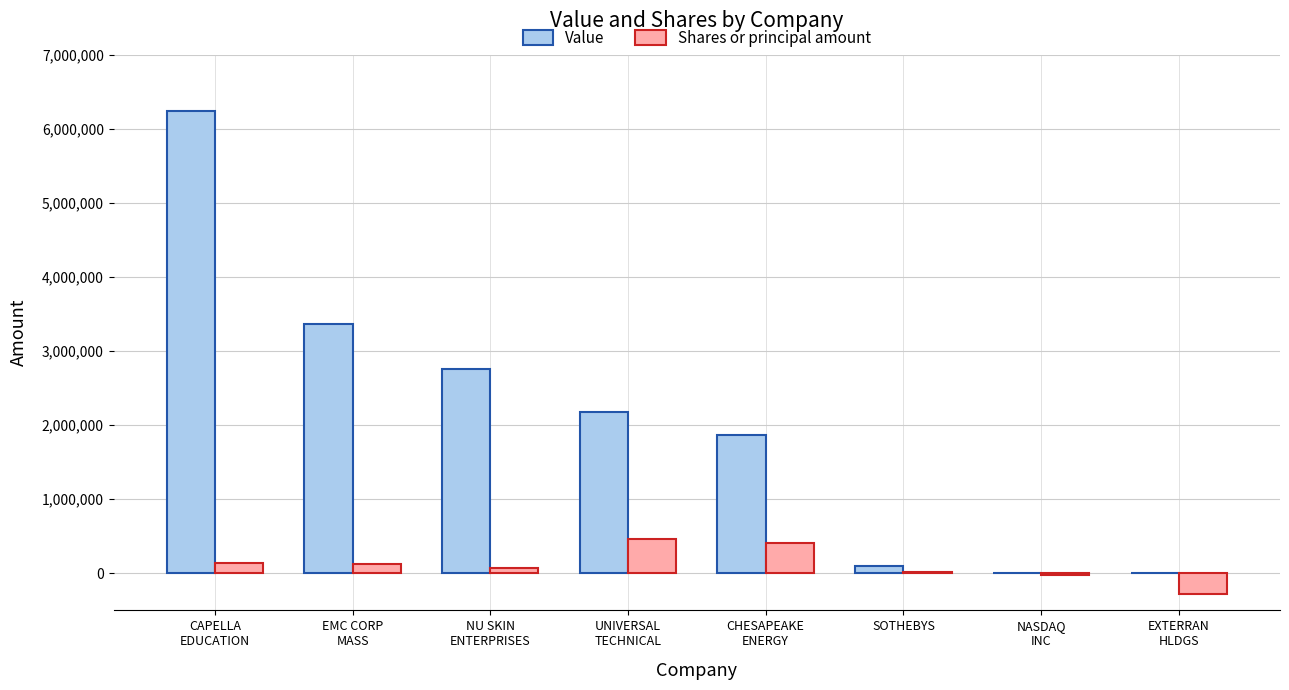

What is the sum of all Shares or principal amount values?

935009